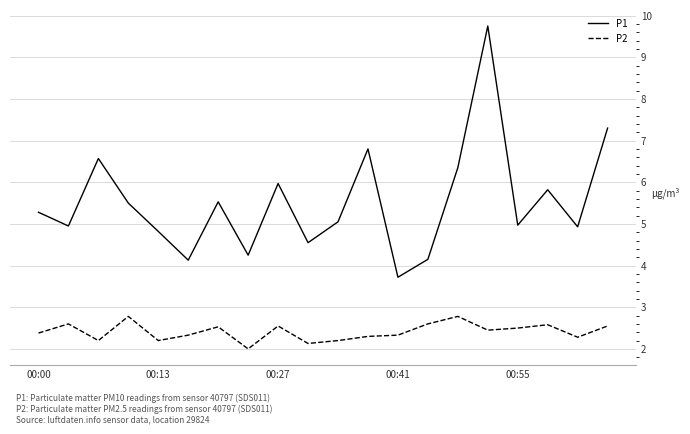

List the series in order of their peak value, lowest first.

P2, P1